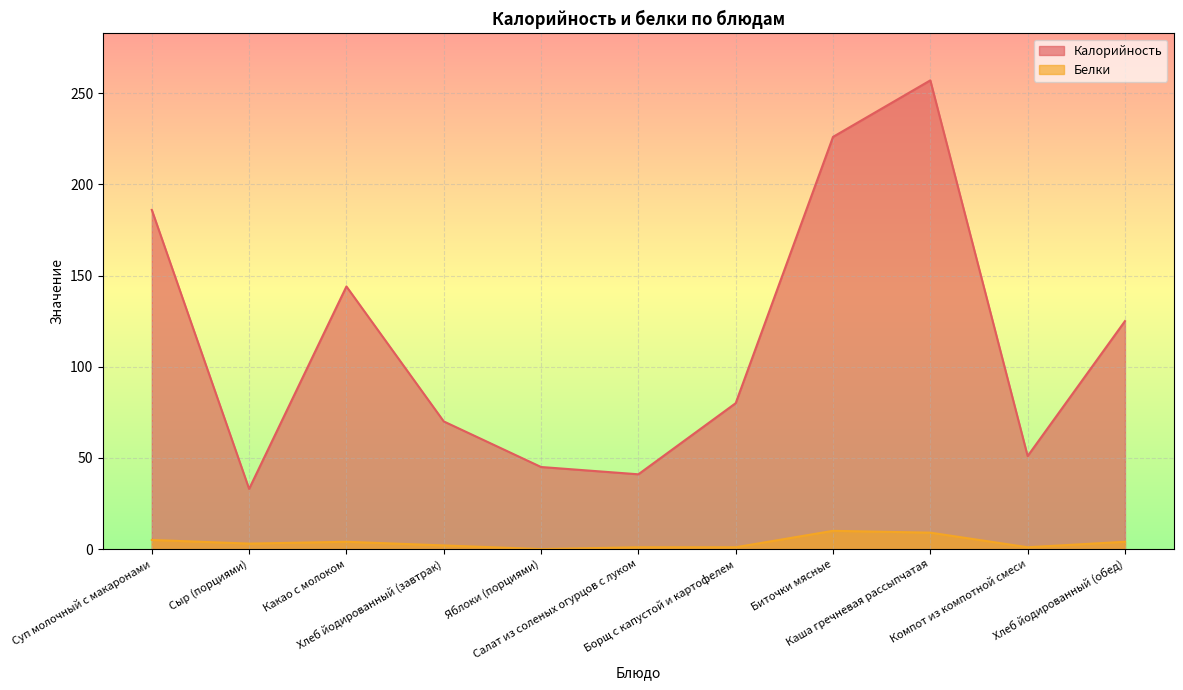

What is the spread (max minus min) of values at Хлеб йодированный (обед)?

121